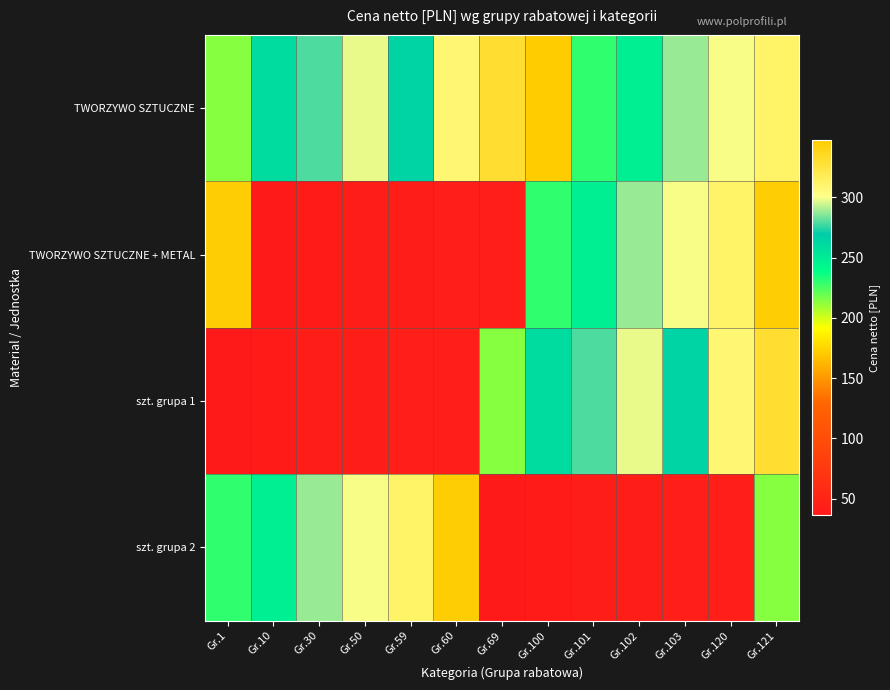

Reading right to left, extract all data points from this chart.

TWORZYWO SZTUCZNE: Gr.121=311.0	Gr.120=300.0	Gr.103=288.0	Gr.102=248.0	Gr.101=230.0	Gr.100=347.5	Gr.69=330.0	Gr.60=308.5	Gr.59=264.5	Gr.50=298.0	Gr.30=279.0	Gr.10=260.0	Gr.1=214.0
TWORZYWO SZTUCZNE + METAL: Gr.121=346.0	Gr.120=311.0	Gr.103=300.0	Gr.102=288.0	Gr.101=248.0	Gr.100=230.0	Gr.69=43.0	Gr.60=43.0	Gr.59=41.0	Gr.50=40.5	Gr.30=40.0	Gr.10=36.0	Gr.1=346.0
szt. grupa 1: Gr.121=330.0	Gr.120=308.5	Gr.103=264.5	Gr.102=298.0	Gr.101=279.0	Gr.100=260.0	Gr.69=214.0	Gr.60=43.0	Gr.59=43.0	Gr.50=41.0	Gr.30=40.5	Gr.10=40.0	Gr.1=36.0
szt. grupa 2: Gr.121=214.0	Gr.120=43.0	Gr.103=43.0	Gr.102=41.0	Gr.101=40.5	Gr.100=40.0	Gr.69=36.0	Gr.60=346.0	Gr.59=311.0	Gr.50=300.0	Gr.30=288.0	Gr.10=248.0	Gr.1=230.0